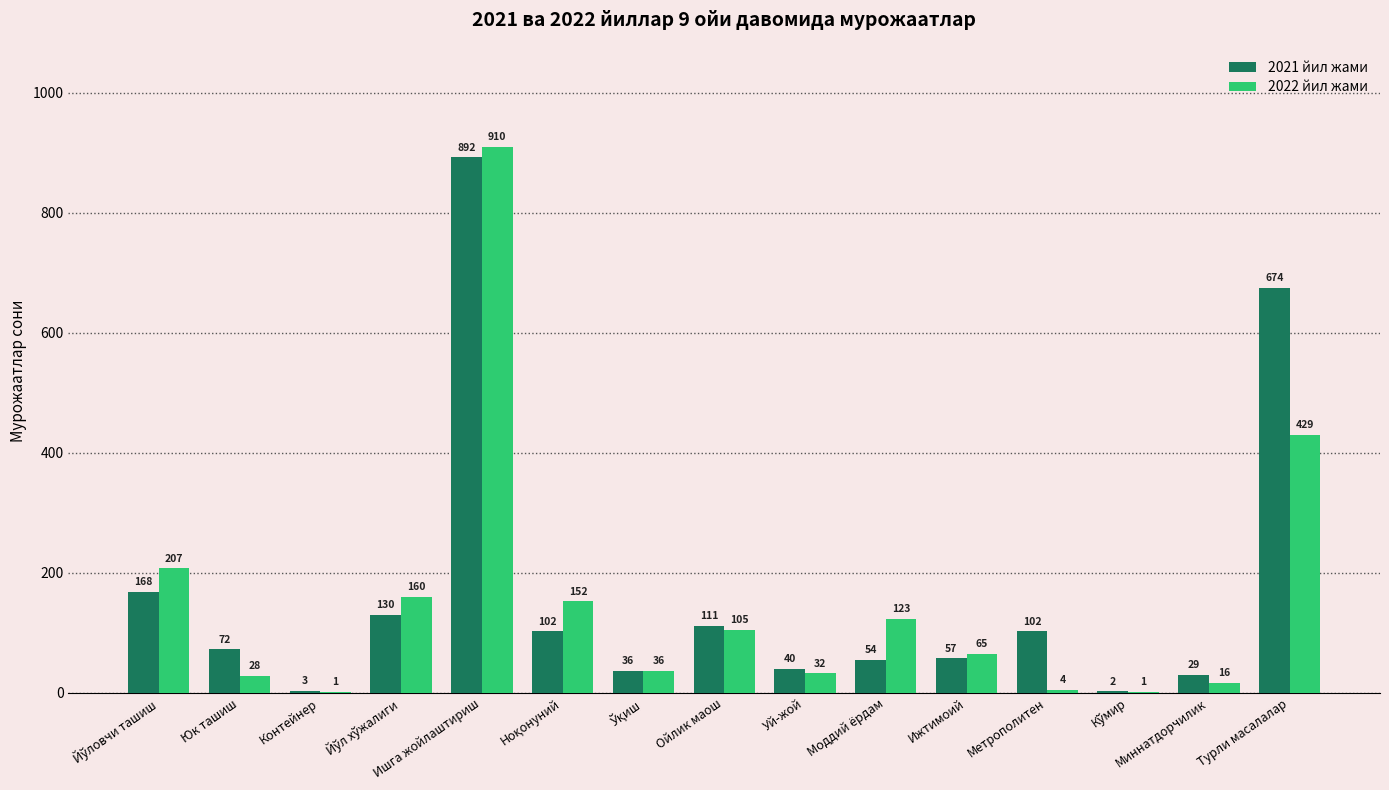

What is the sum of all 2022 йил жами values?

2269